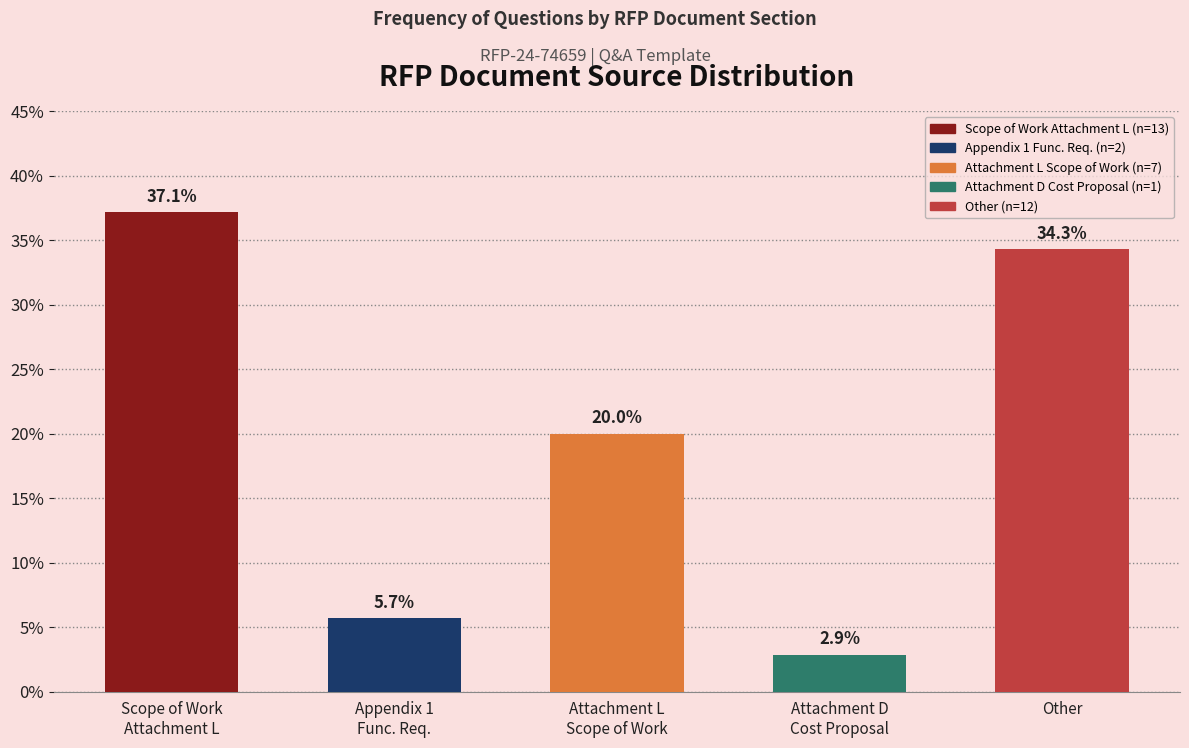

Reading left to right, transcribe all the data shown in this chart.

37.1	5.7	20.0	2.9	34.3